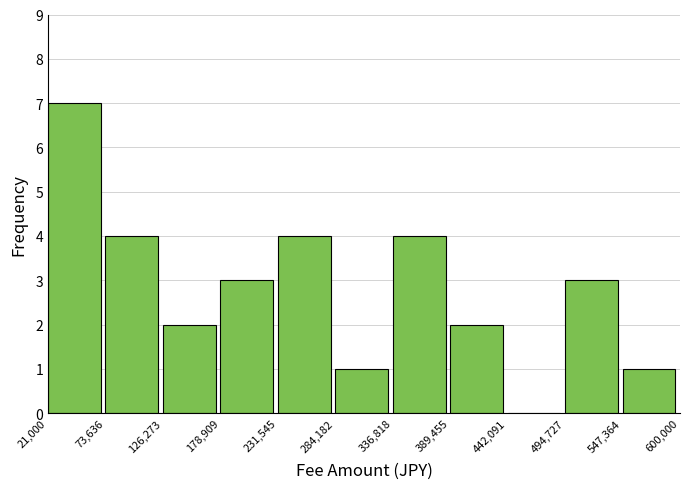

Reading left to right, transcribe this chart: for each bar, give the range it covers on the x-axis and its height. The values are not printed on the chart, so give them approximately, as read against the axis.

21,000 to 73,636: 7
73,636 to 126,273: 4
126,273 to 178,909: 2
178,909 to 231,545: 3
231,545 to 284,182: 4
284,182 to 336,818: 1
336,818 to 389,455: 4
389,455 to 442,091: 2
442,091 to 494,727: 0
494,727 to 547,364: 3
547,364 to 600,000: 1